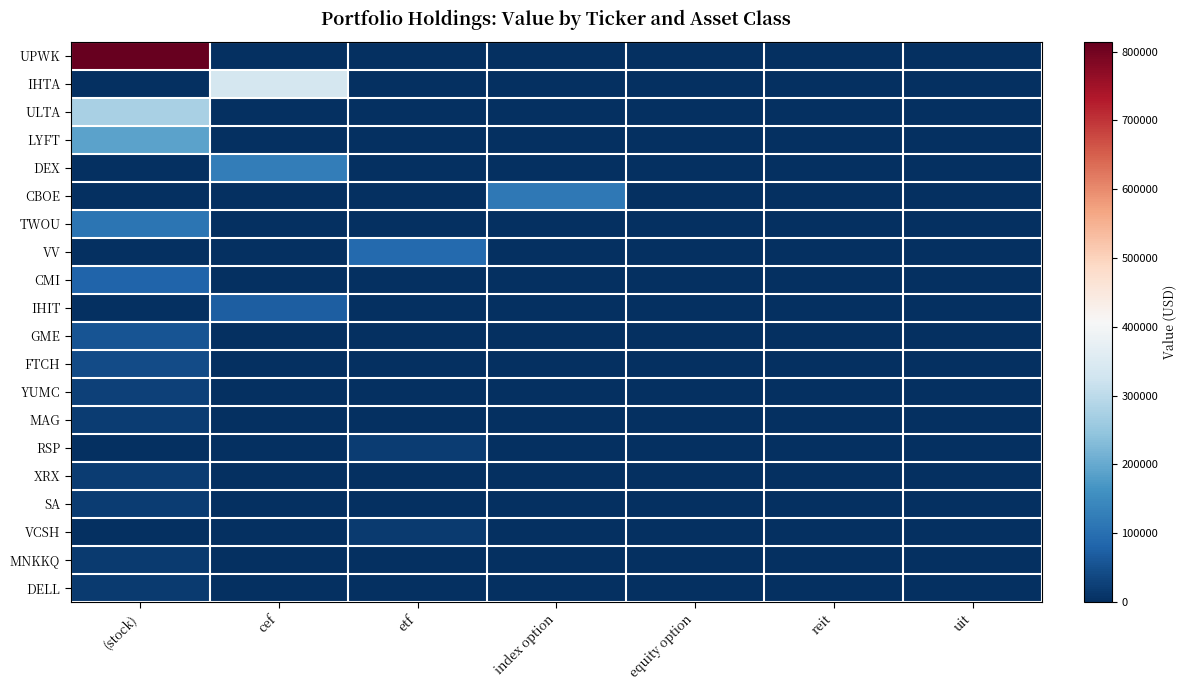

Which series has the widest spread of values?

UPWK